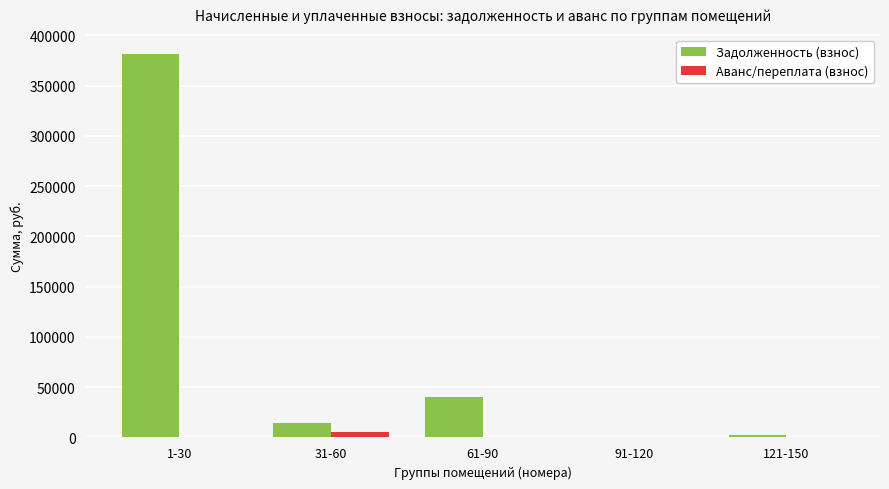

Between 1-30 and 121-150, which series saw the biggest shift?

Задолженность (взнос)